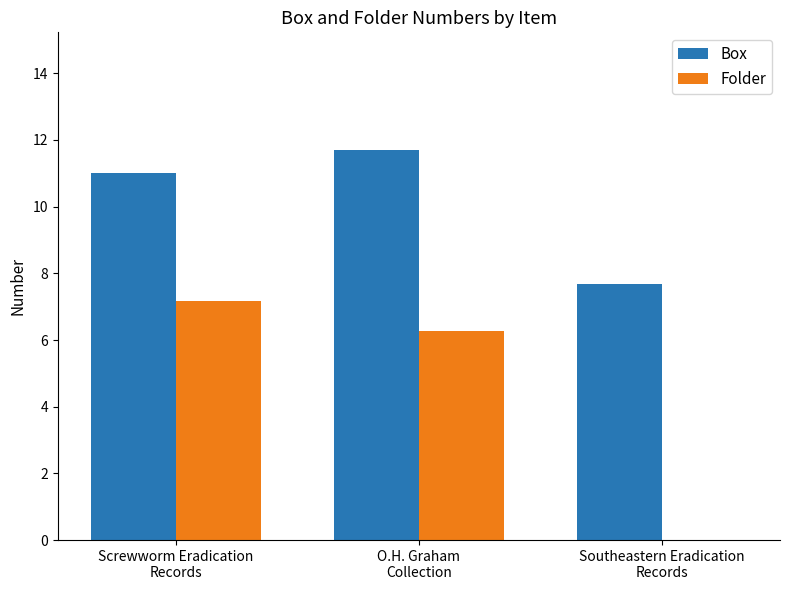

What is the sum of the Box values at O.H. Graham
Collection and Southeastern Eradication
Records?

19.4